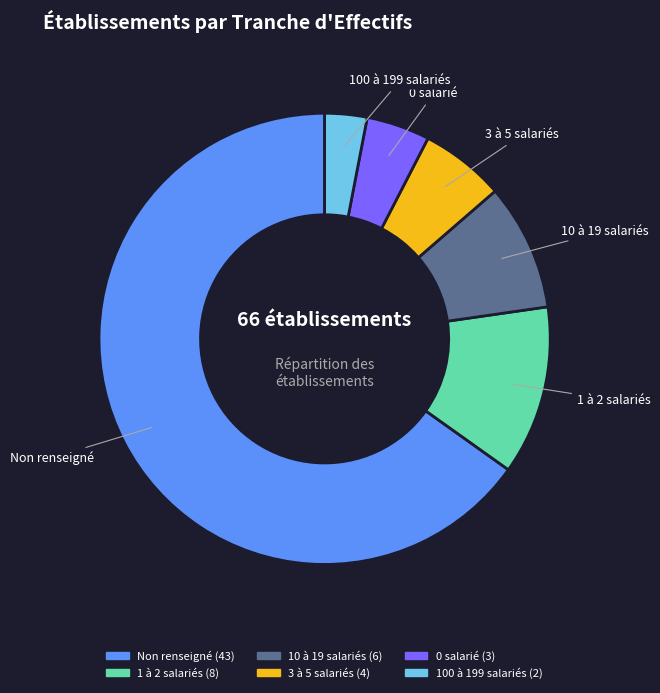

True or false: 100 à 199 salariés accounts for 3% of the total.

True